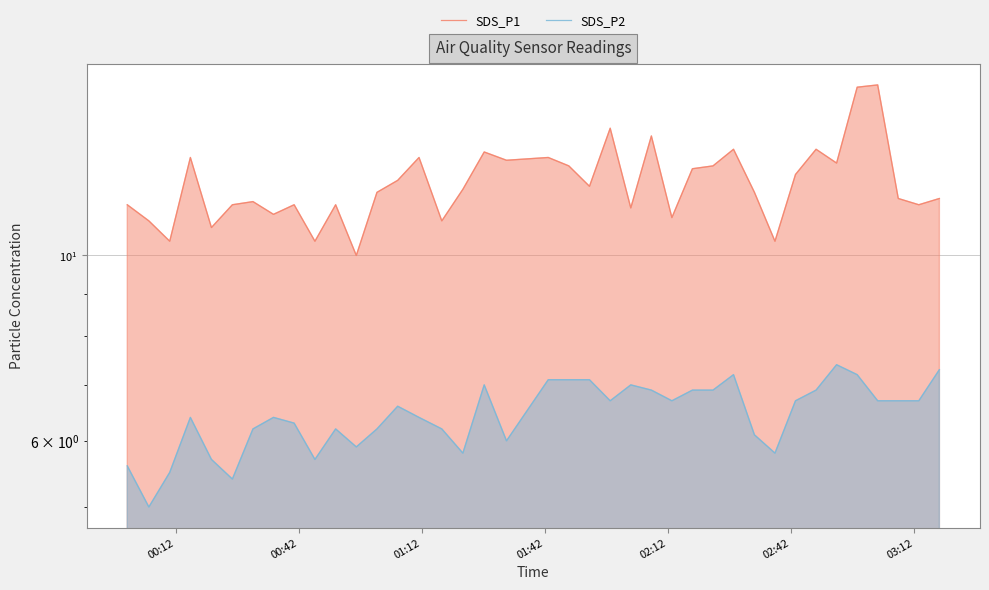

Rank the series by their maximum value, from lowest to highest.

SDS_P2, SDS_P1